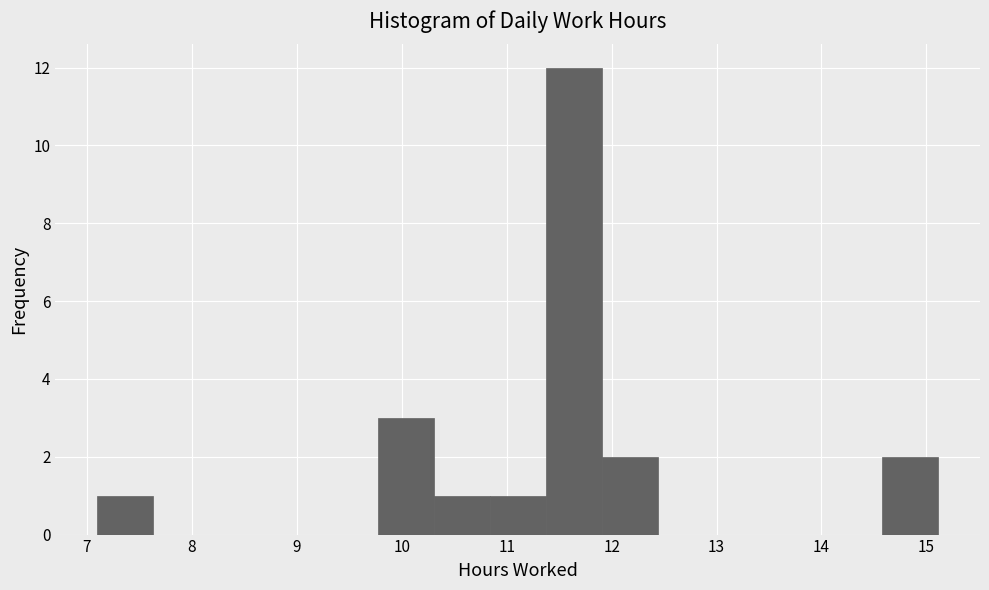

Reading left to right, list every bar in this chart as the range it spans on the x-axis followed by its height. Neither the bar edges nor the heights are printed on the chart, so give them approximately, as read against the axes.

7.1 to 7.6: 1
7.6 to 8.2: 0
8.2 to 8.7: 0
8.7 to 9.2: 0
9.2 to 9.8: 0
9.8 to 10.3: 3
10.3 to 10.8: 1
10.8 to 11.4: 1
11.4 to 11.9: 12
11.9 to 12.4: 2
12.4 to 13.0: 0
13.0 to 13.5: 0
13.5 to 14.0: 0
14.0 to 14.6: 0
14.6 to 15.1: 2